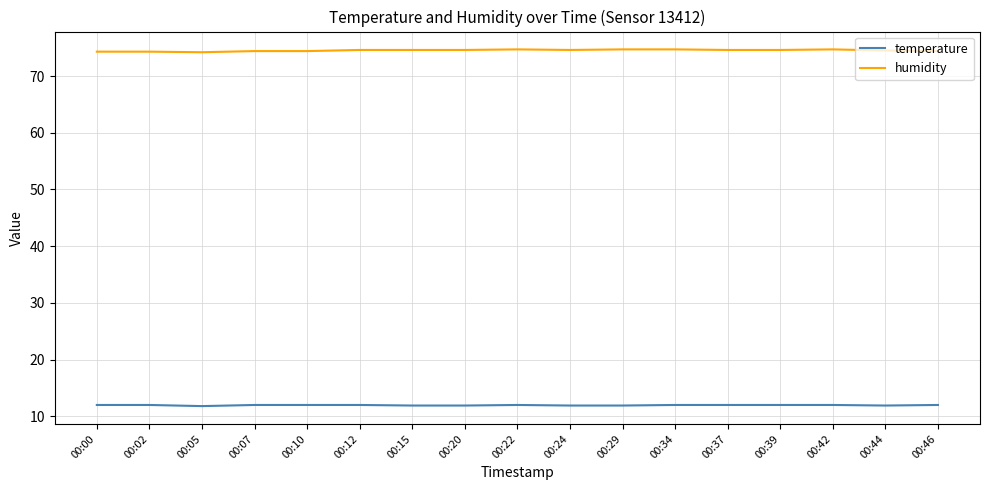

What is the sum of all humidity values?

1266.9